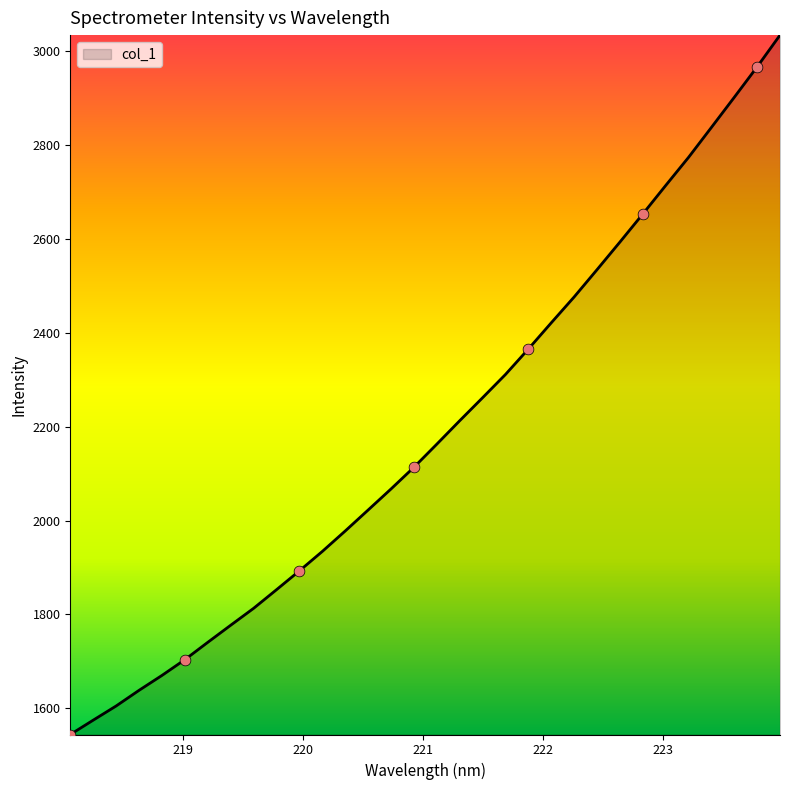

What is the maximum value shown in the chart?

3032.9